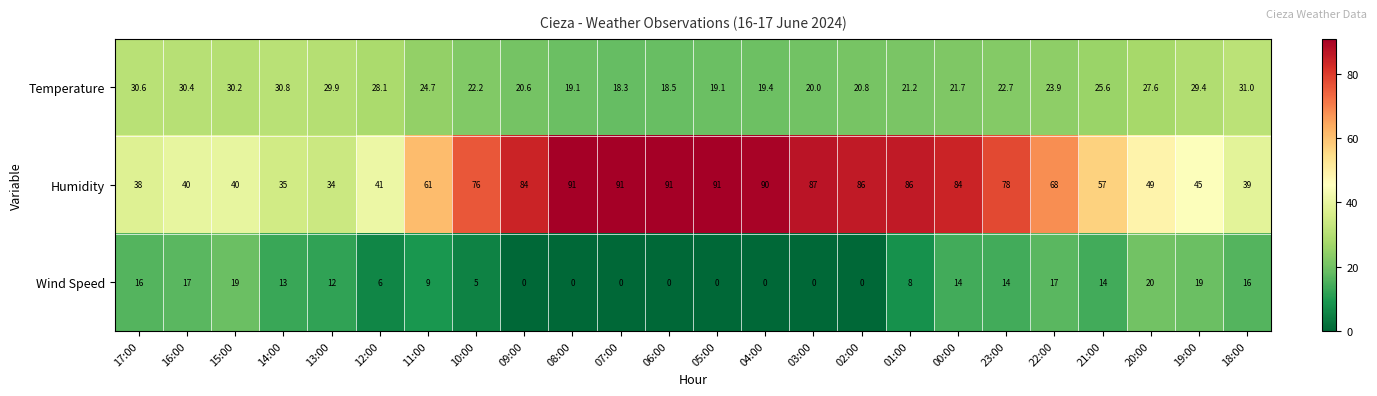

How many series are shown in this chart?

3